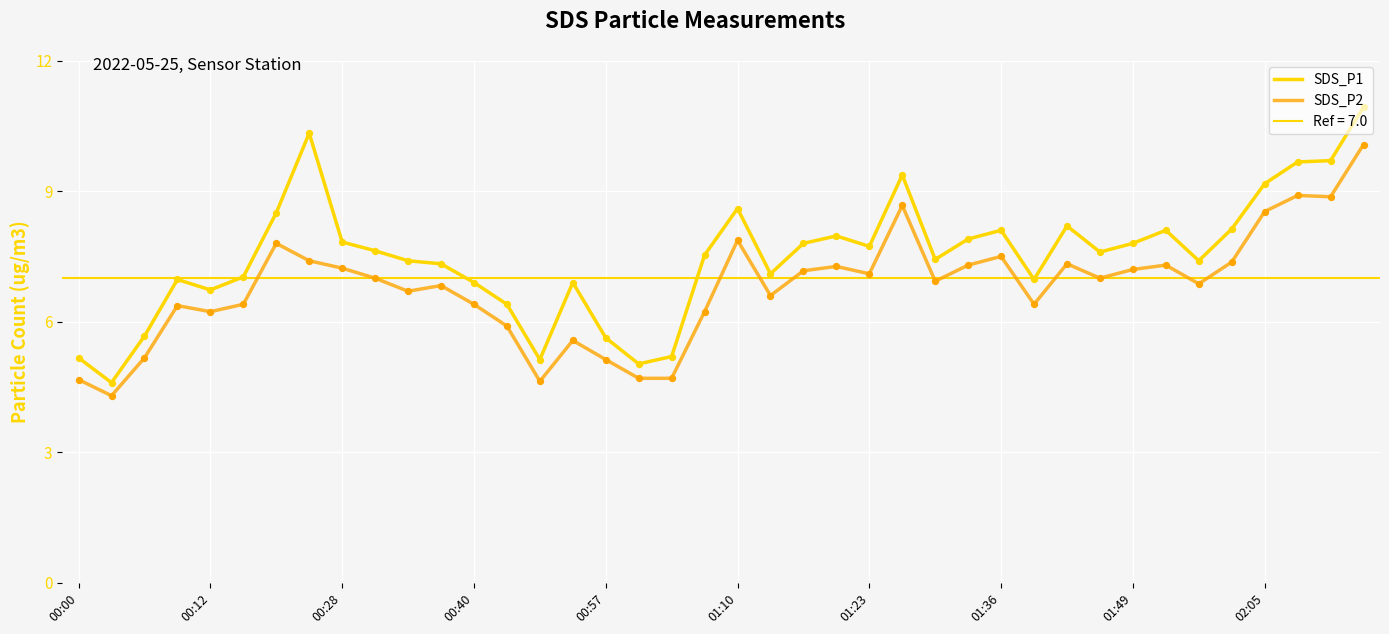

Which series contains the highest Y value?

SDS_P1